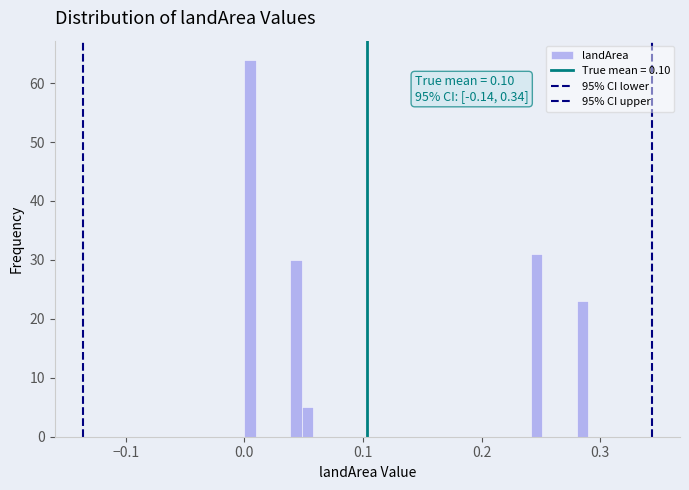

Around what value on the x-axis is the tallest bar? Give the approximate position of its centre, as read against the axis.

0.00